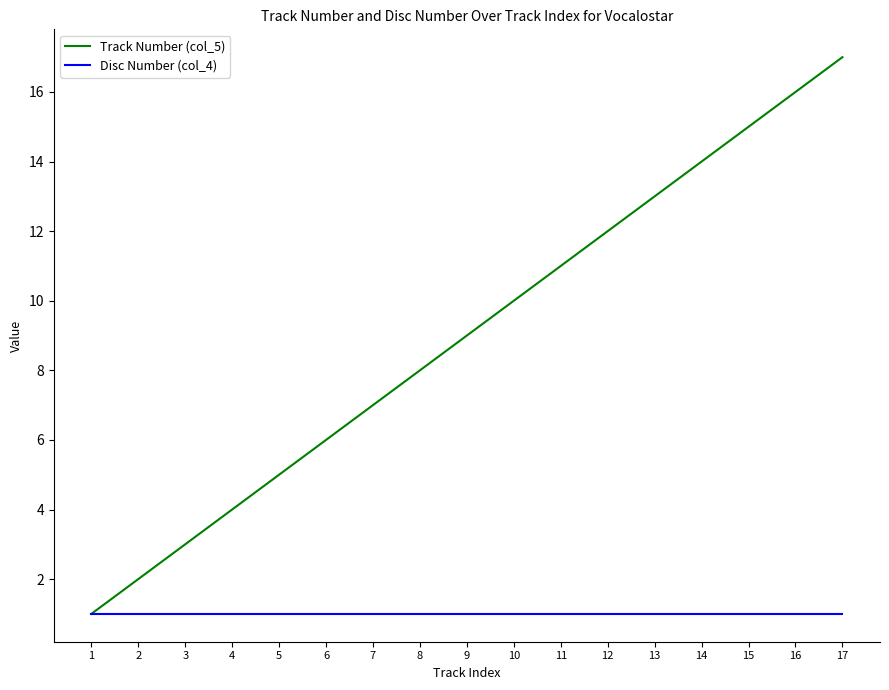

Reading left to right, extract all data points from this chart.

Track Number (col_5): 1	2	3	4	5	6	7	8	9	10	11	12	13	14	15	16	17
Disc Number (col_4): 1	1	1	1	1	1	1	1	1	1	1	1	1	1	1	1	1